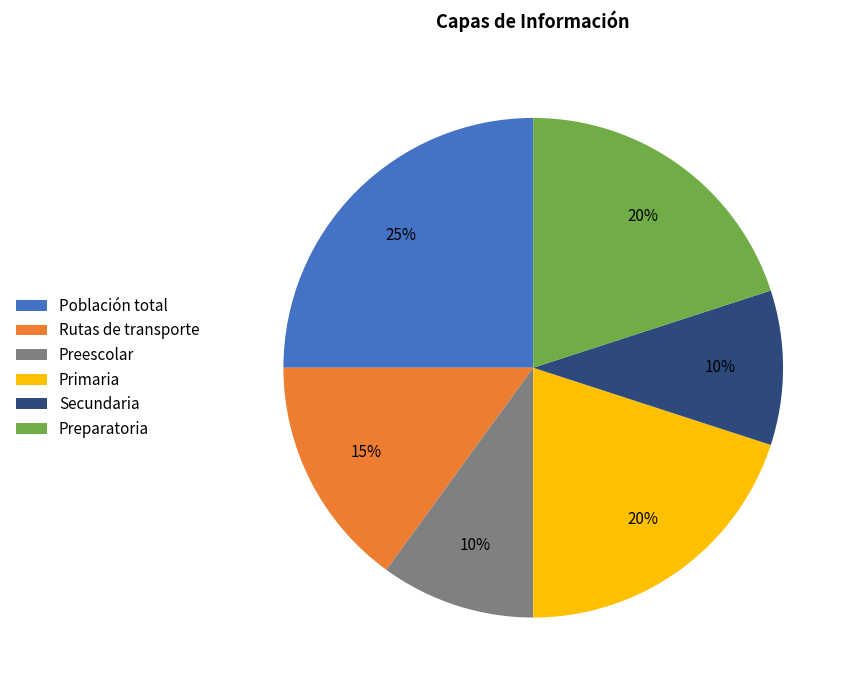

Is Preescolar the majority of the pie?

No